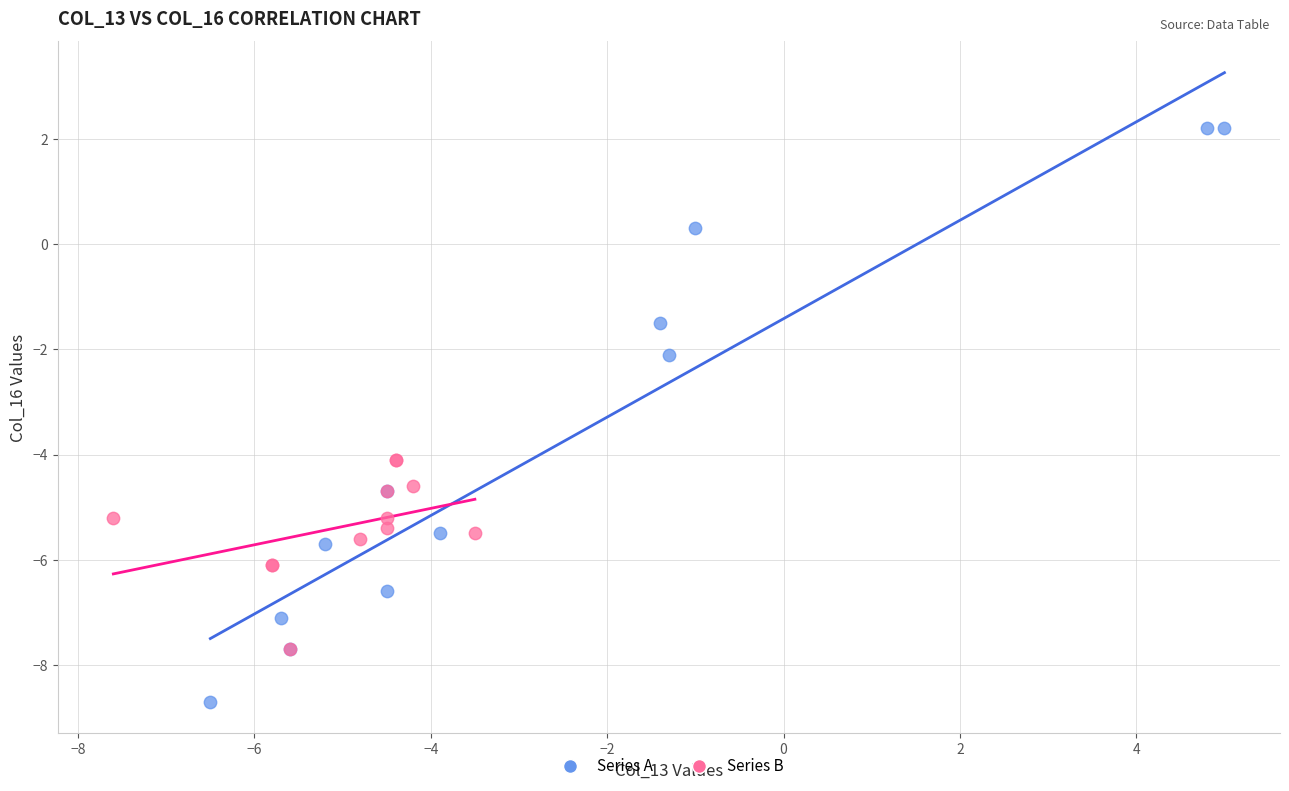

Which series contains the lowest Y value?

Series A